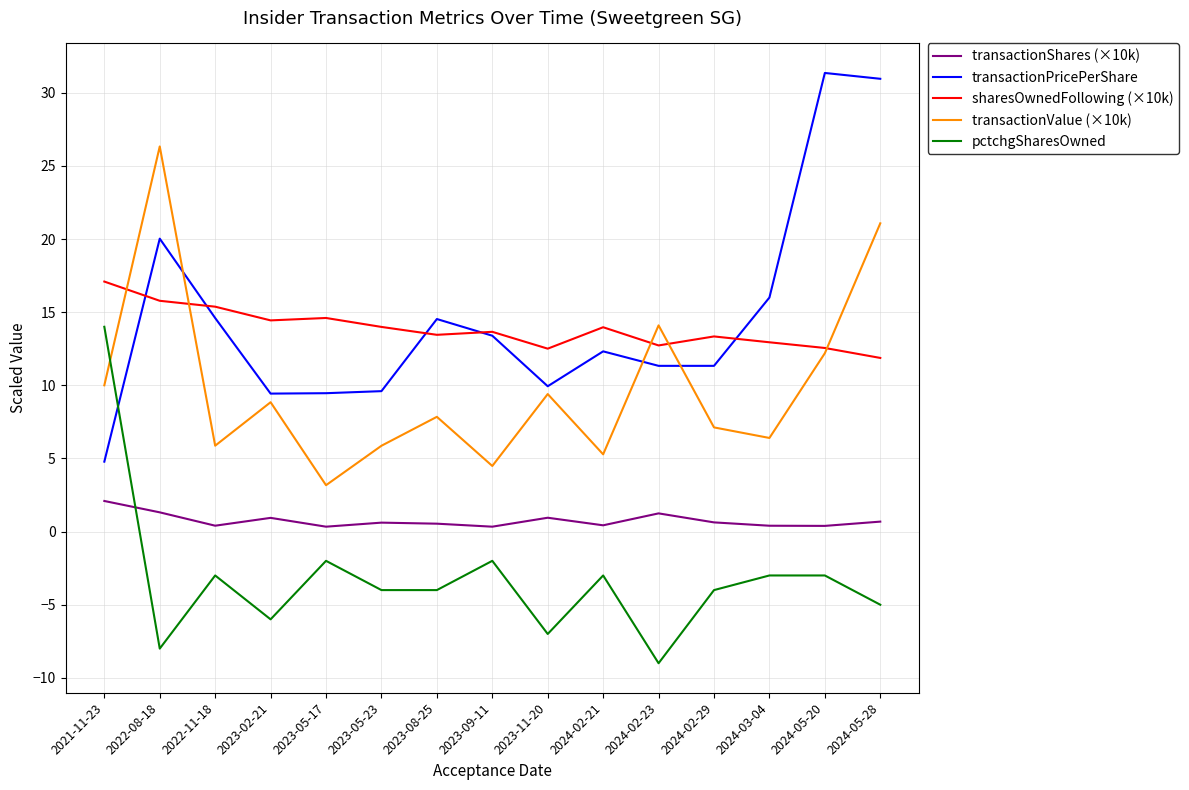

What is the difference between the highest and lowest values at 2024-05-20?

34.4